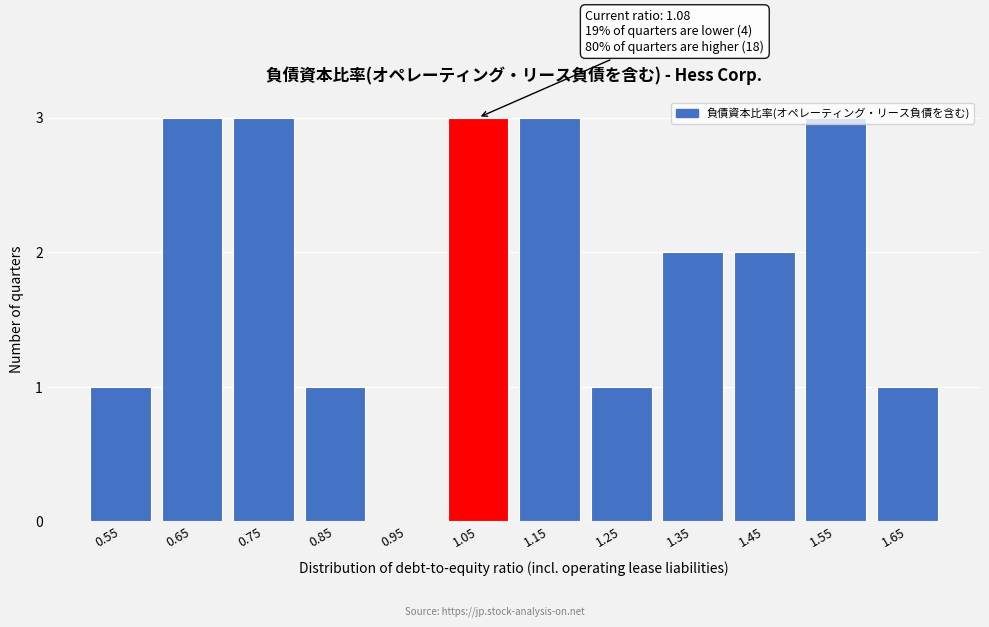

Between 1.15 and 1.25, which is larger?

1.15